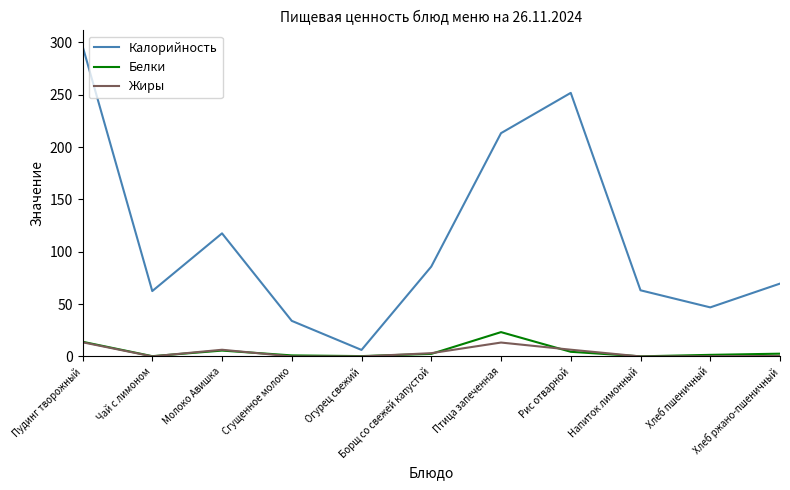

True or false: Белки and Калорийность cross at least once.

False